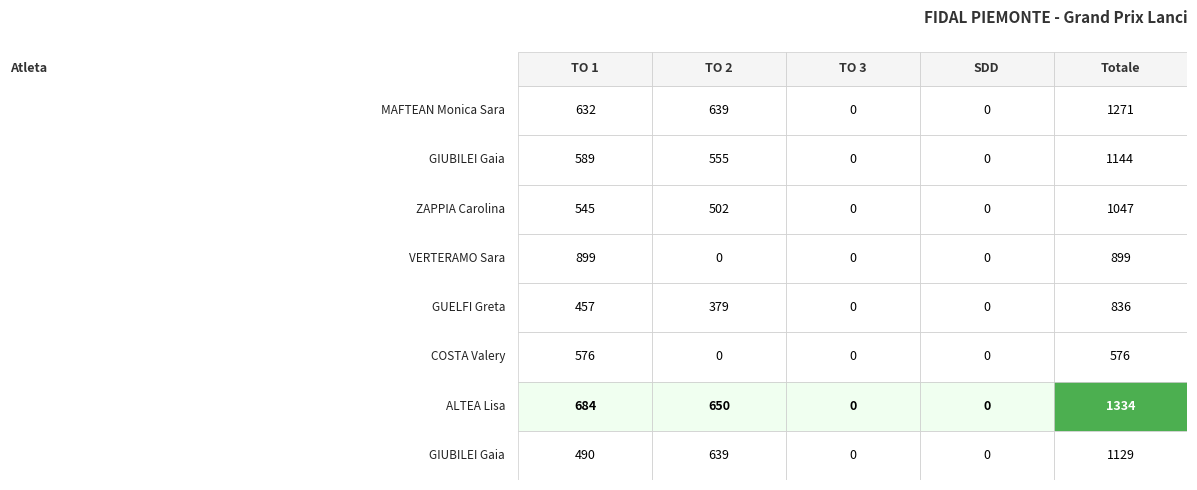

Reading right to left, transcribe all the data shown in this chart.

MAFTEAN Monica Sara: Totale=1271	SDD=0	TO 3=0	TO 2=639	TO 1=632
GIUBILEI Gaia (Peso): Totale=1144	SDD=0	TO 3=0	TO 2=555	TO 1=589
ZAPPIA Carolina: Totale=1047	SDD=0	TO 3=0	TO 2=502	TO 1=545
VERTERAMO Sara: Totale=899	SDD=0	TO 3=0	TO 2=0	TO 1=899
GUELFI Greta: Totale=836	SDD=0	TO 3=0	TO 2=379	TO 1=457
COSTA Valery: Totale=576	SDD=0	TO 3=0	TO 2=0	TO 1=576
ALTEA Lisa: Totale=1334	SDD=0	TO 3=0	TO 2=650	TO 1=684
GIUBILEI Gaia (Disco): Totale=1129	SDD=0	TO 3=0	TO 2=639	TO 1=490